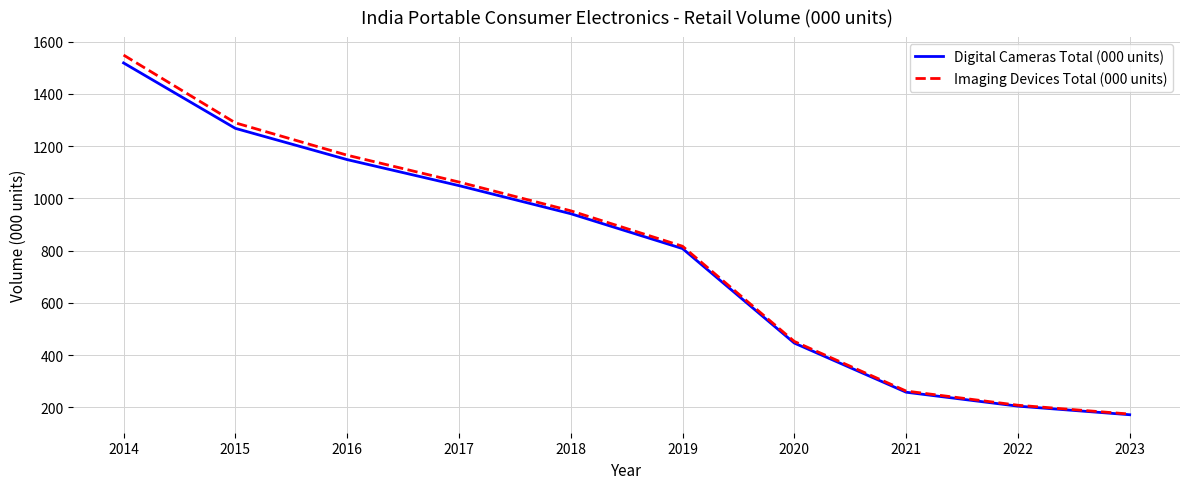

Rank the series at 2016 from highest to lowest value.

Imaging Devices Total (000 units), Digital Cameras Total (000 units)